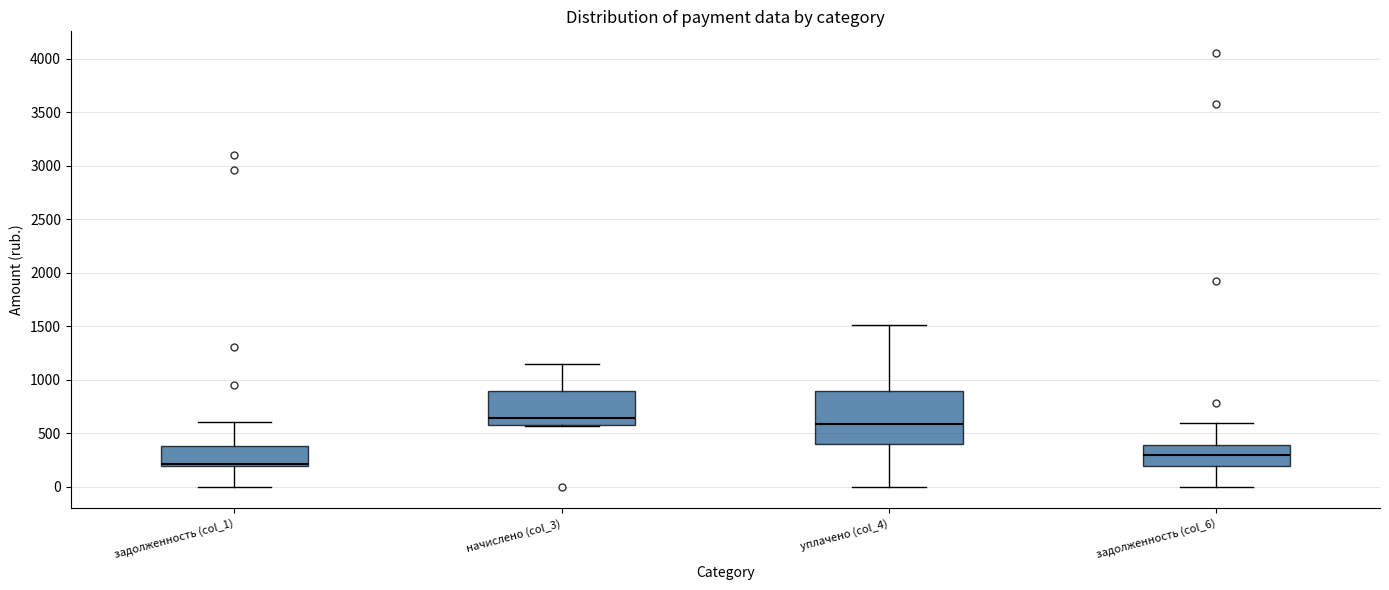

Reading left to right, read every box against the y-axis: the position of its median line, the range the box covers, and the ends of its whiskers. The values are not printed on the chart, so give them approximately, as read against the axis.

задолженность (col_1): median 200 (just above the box's lower edge), box 200 to 400, whiskers 0 to 600
начислено (col_3): median 650, box 600 to 900, whiskers 550 to 1150
уплачено (col_4): median 600, box 400 to 900, whiskers 0 to 1500
задолженность (col_6): median 300, box 200 to 400, whiskers 0 to 600